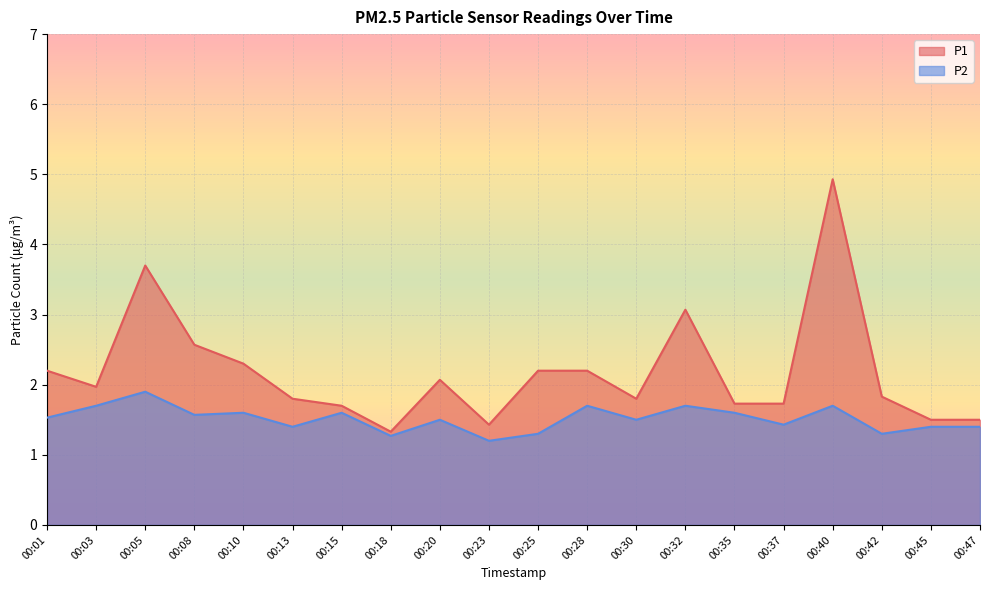

What is the greatest value displayed?

4.9